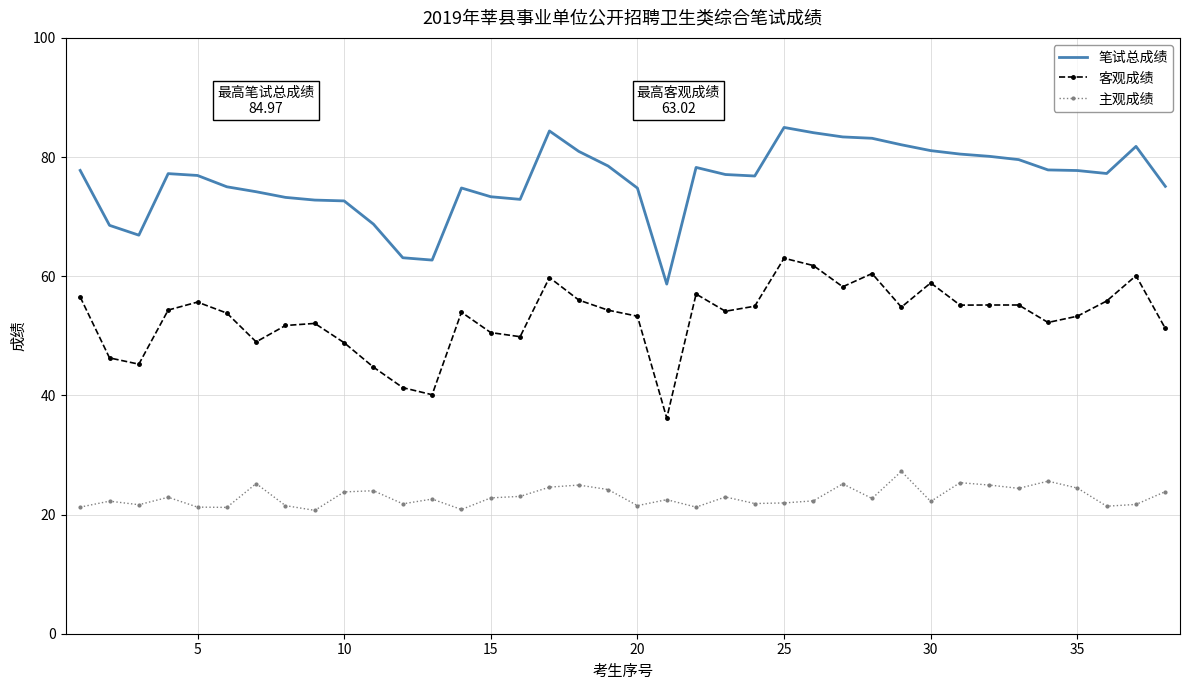

True or false: 客观成绩 and 笔试总成绩 intersect in this chart.

False